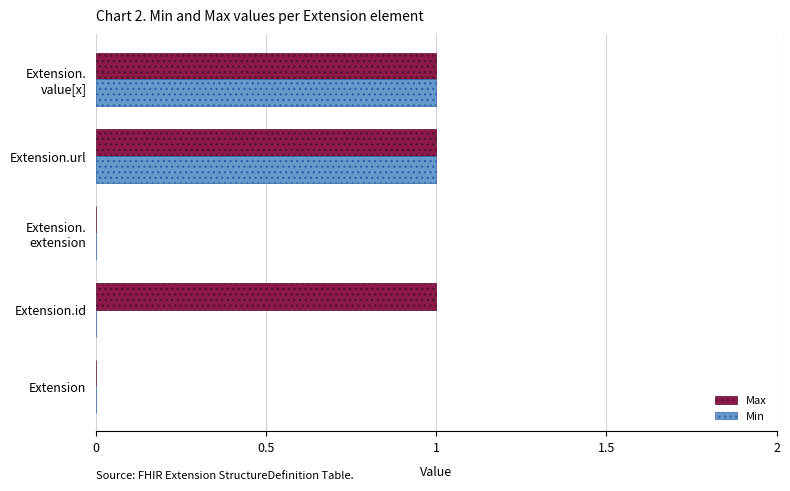

Which series changed the most between Extension.id and Extension.url?

Min